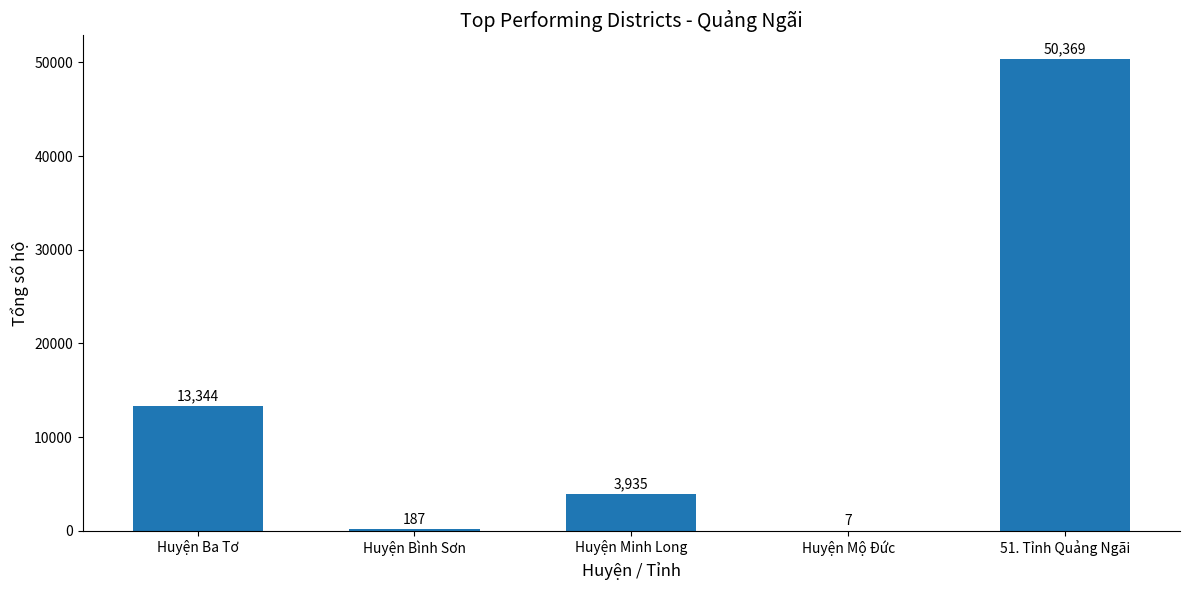

Which has a higher value, 51. Tỉnh Quảng Ngãi or Huyện Bình Sơn?

51. Tỉnh Quảng Ngãi